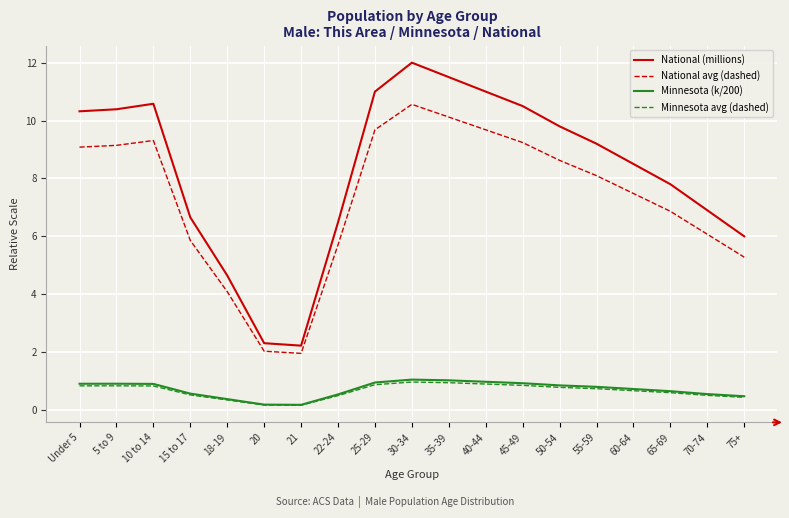

True or false: National (millions) has more than 2 interior local peaks.

False